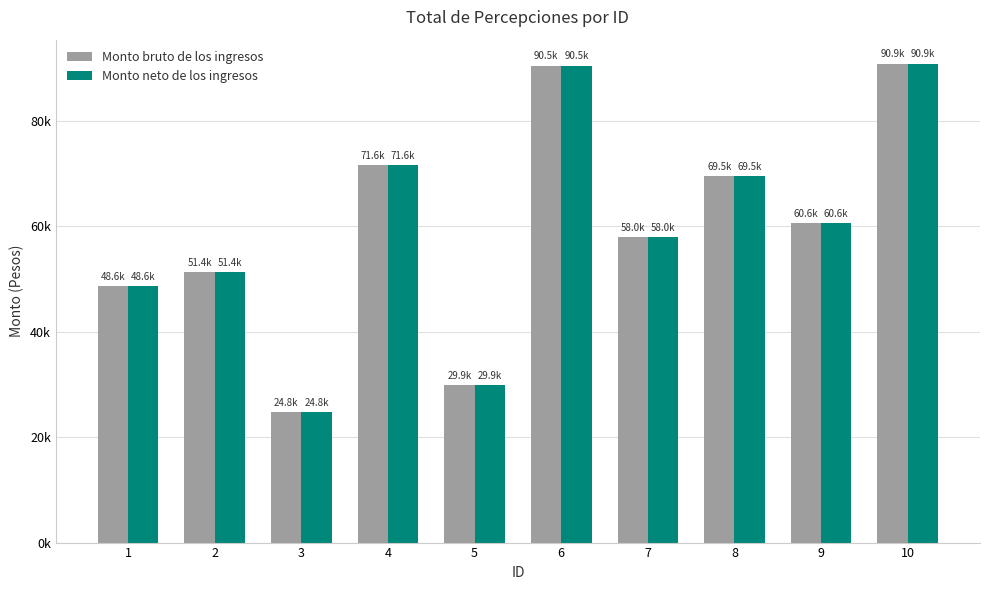

Are the bars horizontal?

No